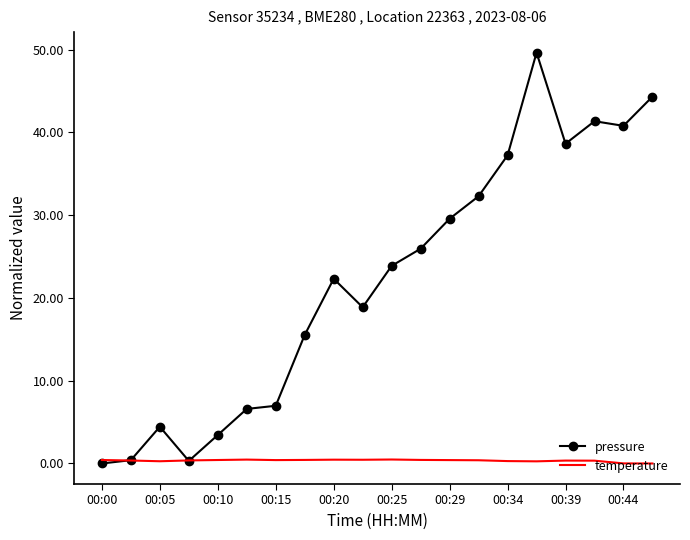

Which series has the largest range (max minus min)?

pressure